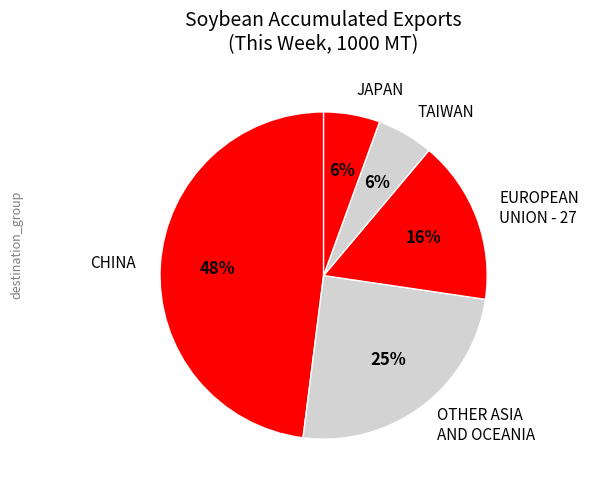

Do CHINA and JAPAN together represent more than half of the pie?

Yes